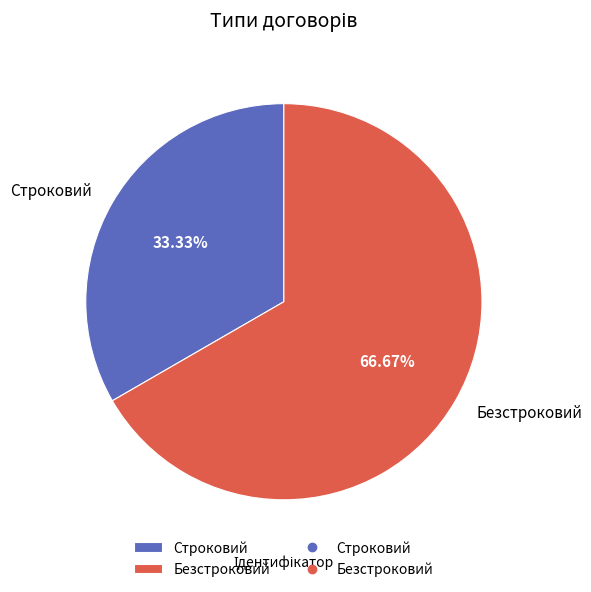

What portion of the pie excludes Строковий?

66.7%